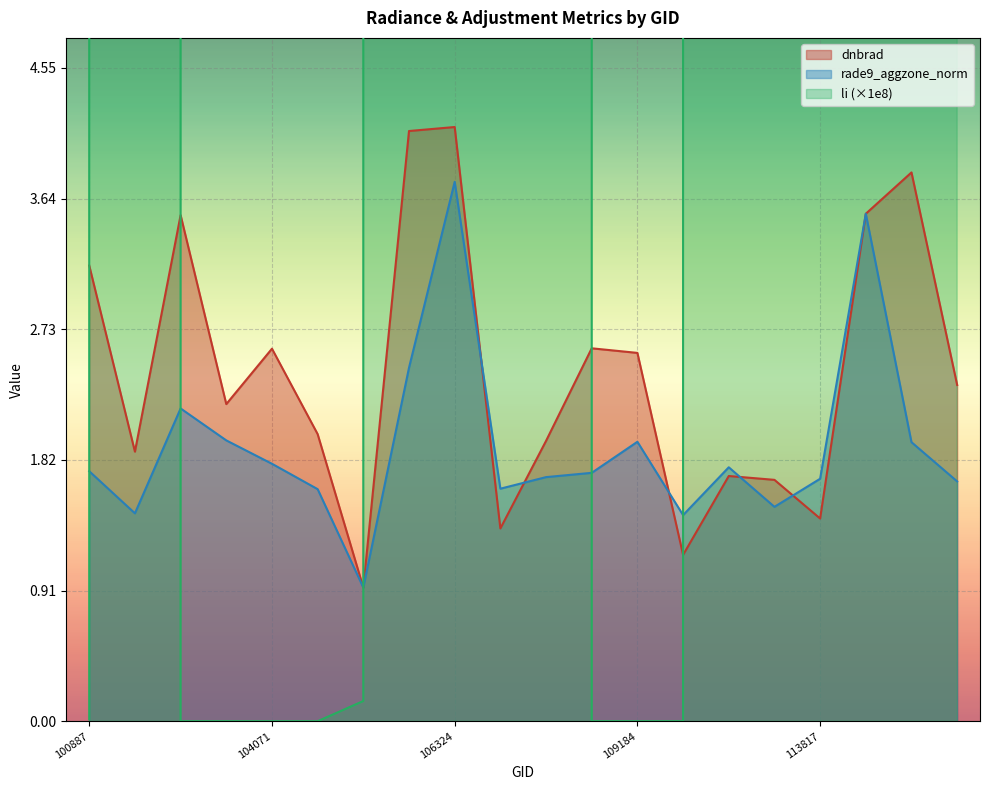

How many intersections are there between rade9_aggzone_norm and li?

5